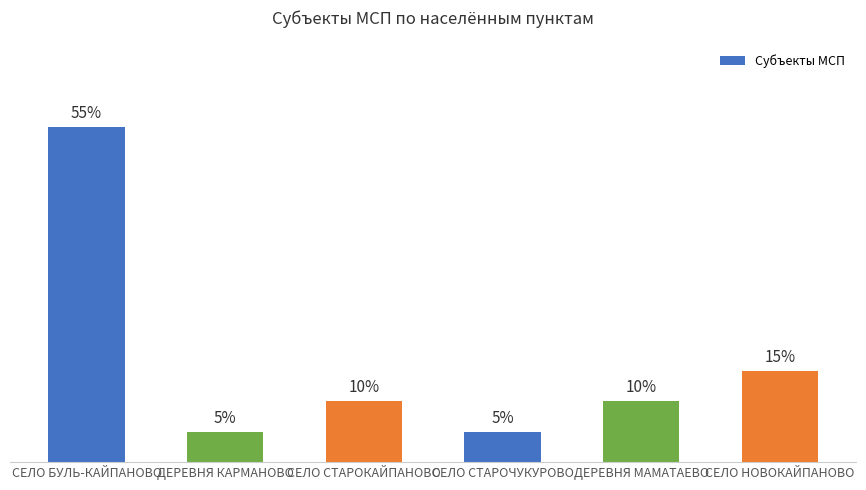

Does the chart contain any negative values?

No